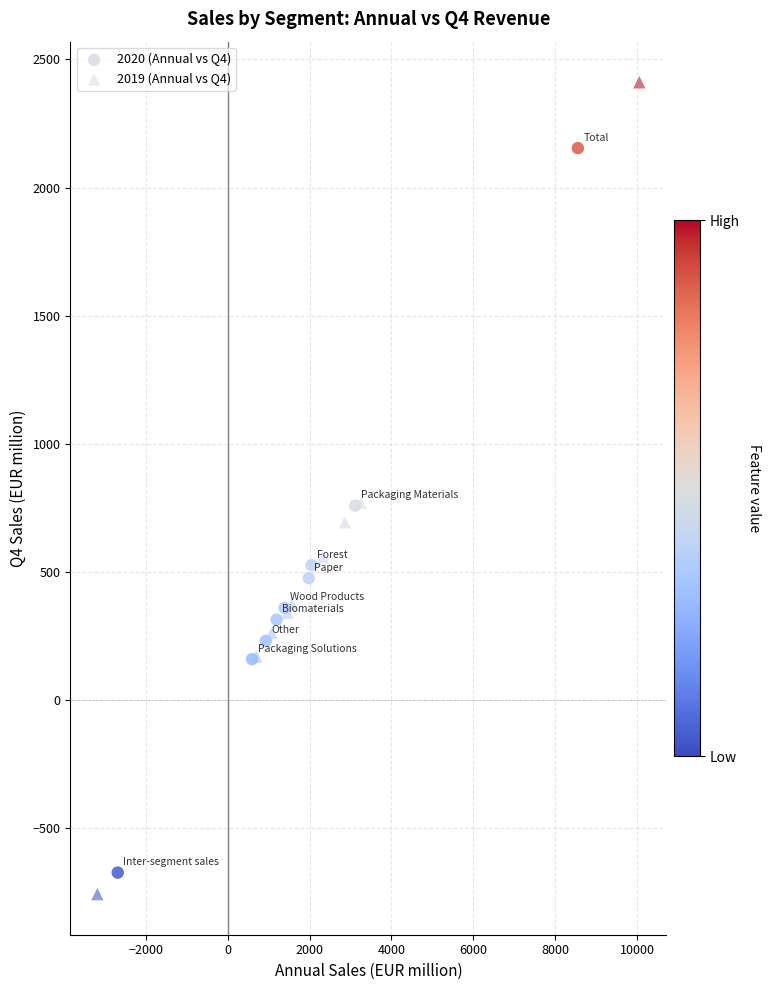

Which series reaches the minimum Y coordinate?

2019 (Annual vs Q4)